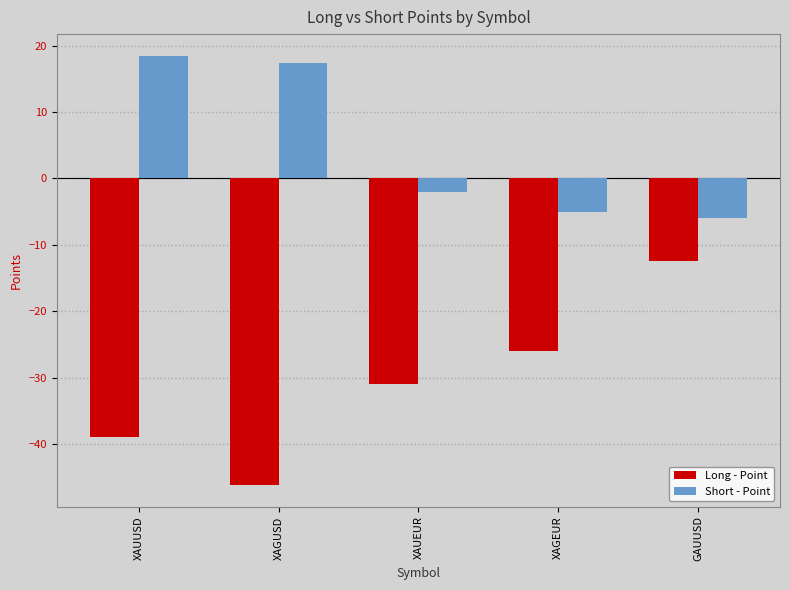

Does the chart contain any negative values?

Yes